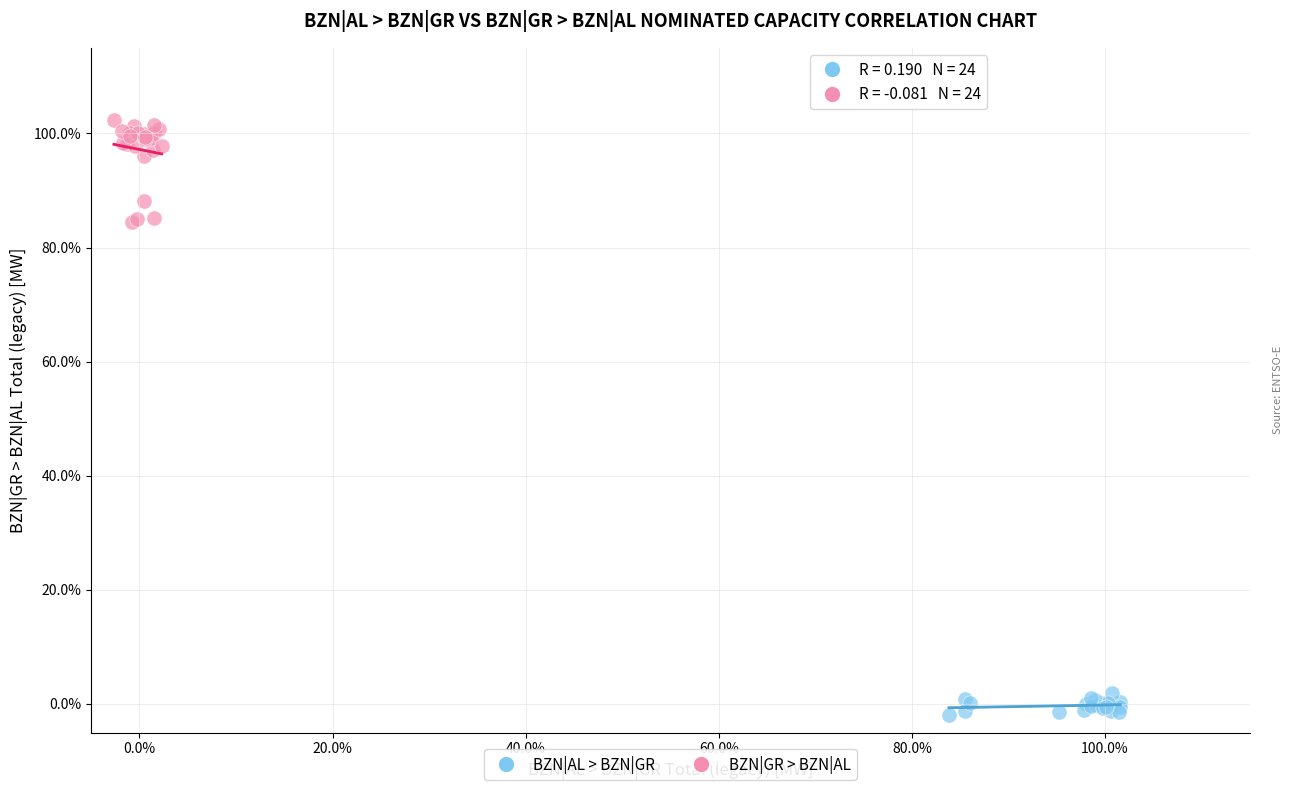

Which series reaches the maximum Y coordinate?

BZN|GR > BZN|AL